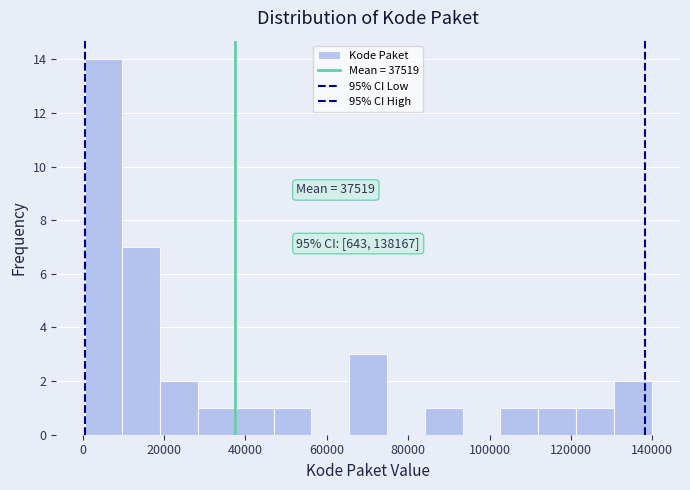

Over which range of the x-axis is the bar tallest?

0 to 10000